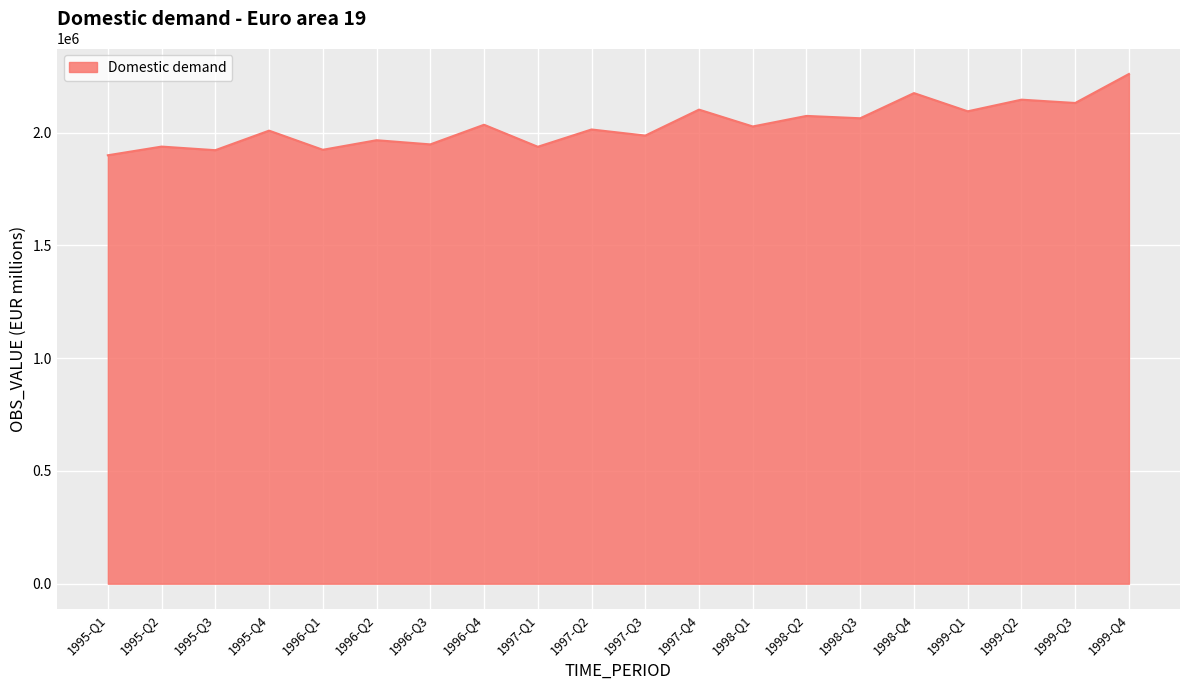

Between 1995-Q1 and 1995-Q2, which is larger?

1995-Q2